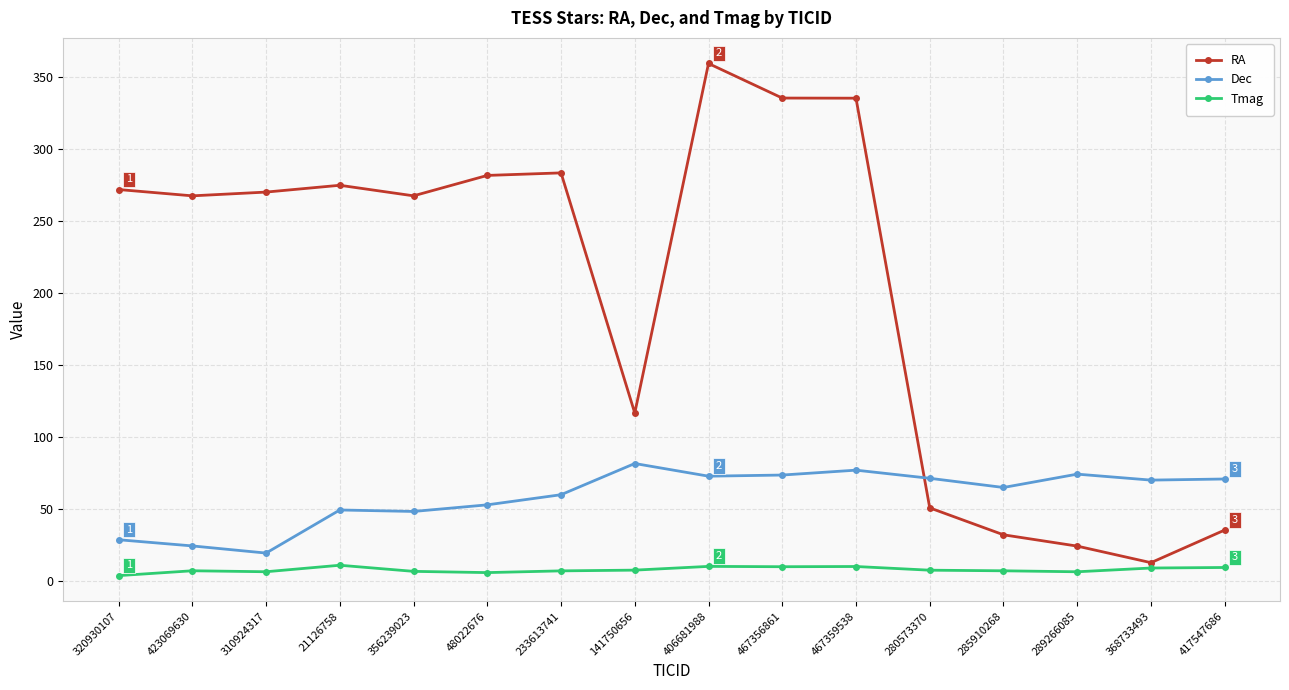

In Tmag, how many points are lower than both neighbors (excluding endpoints)?

4